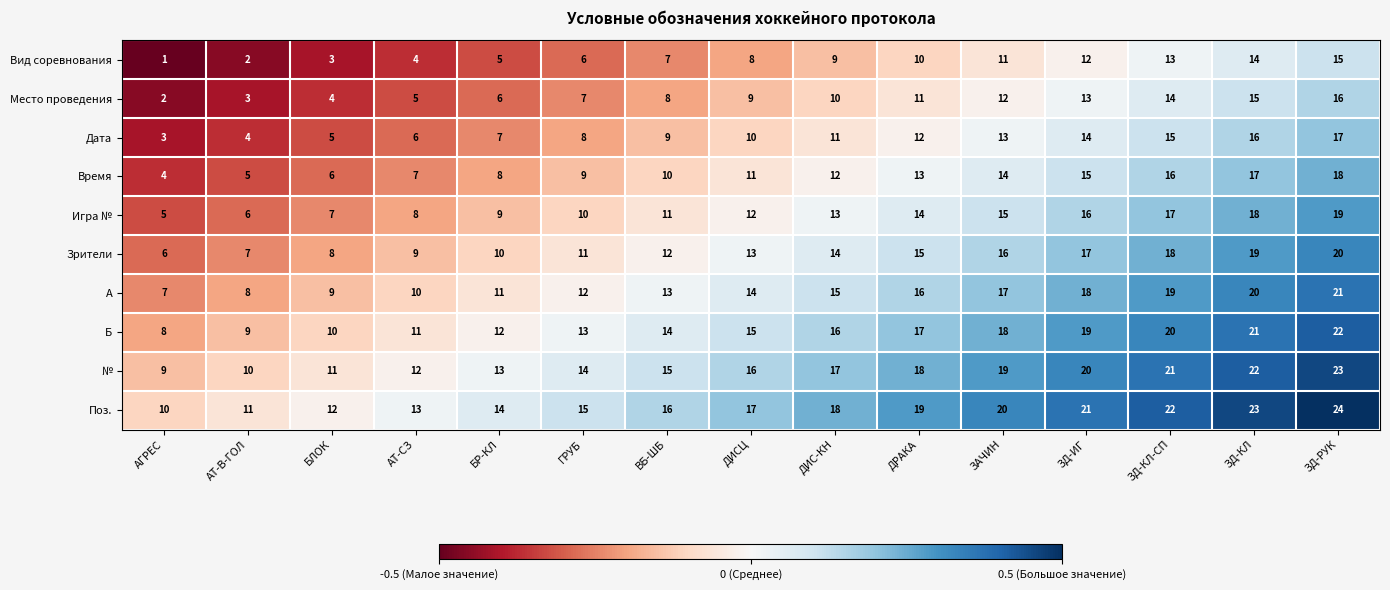

What is the approximate value of Поз. at ДИСЦ, to the nearest 5?

15